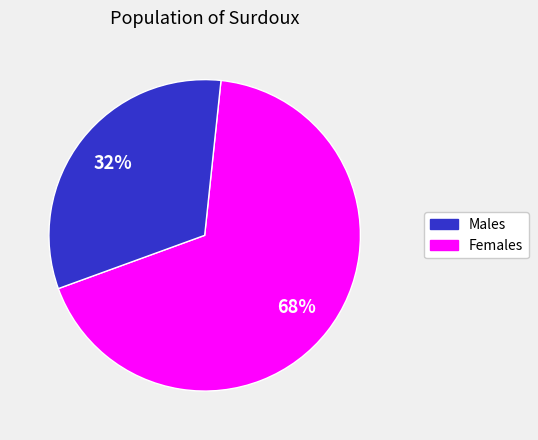

Count the number of slices in the pie.

2